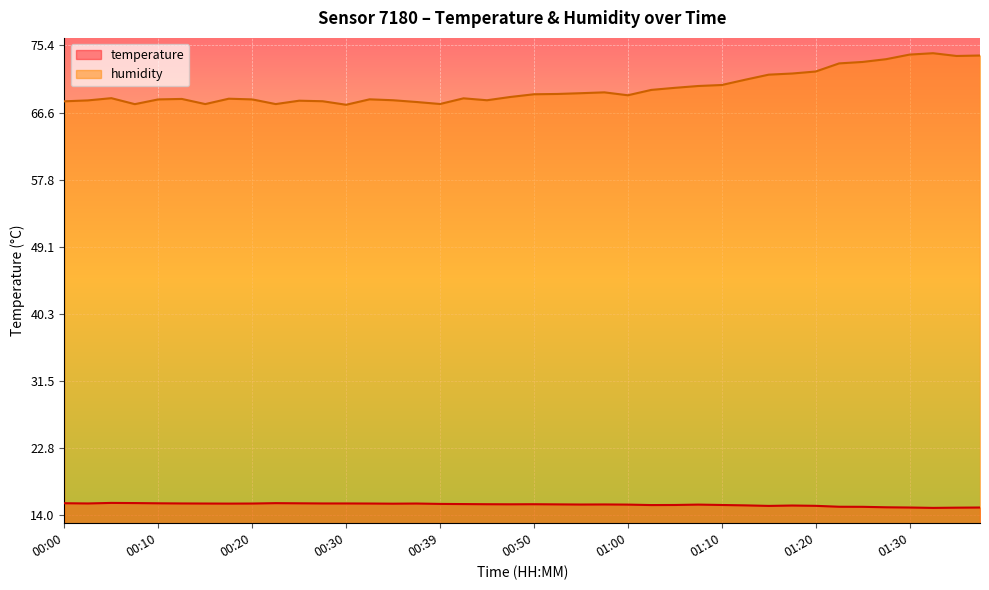

Where is humidity nearest to the value 70?

01:07